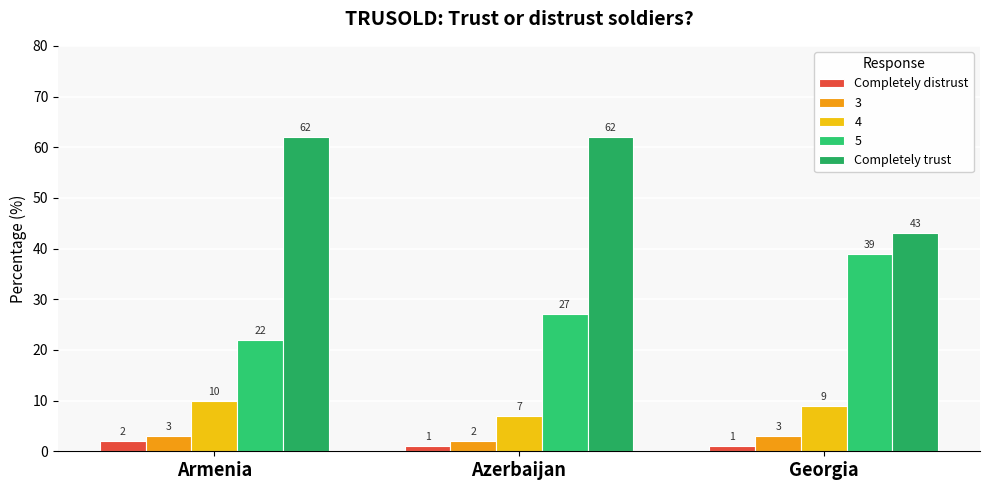

What is the greatest value displayed?

62